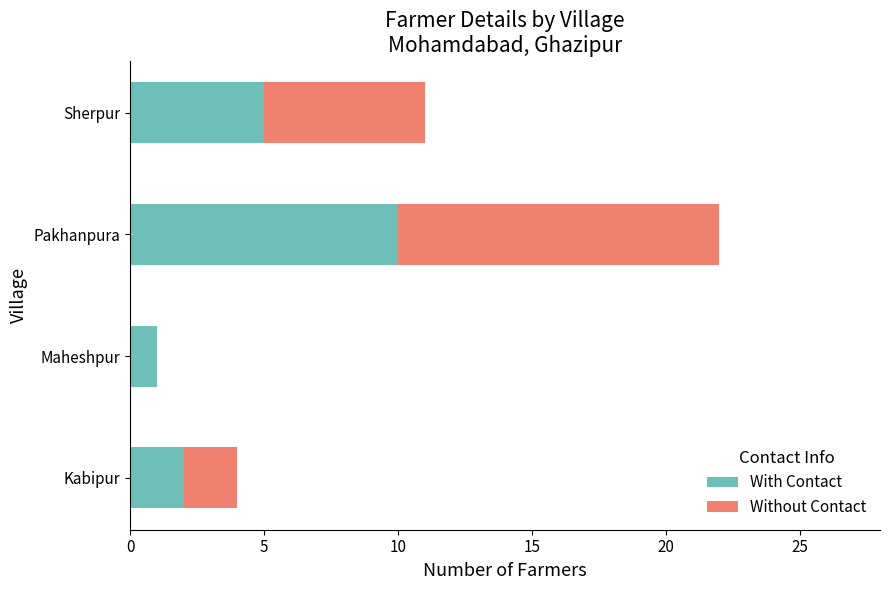

What are all the series names shown in the legend?

With Contact, Without Contact